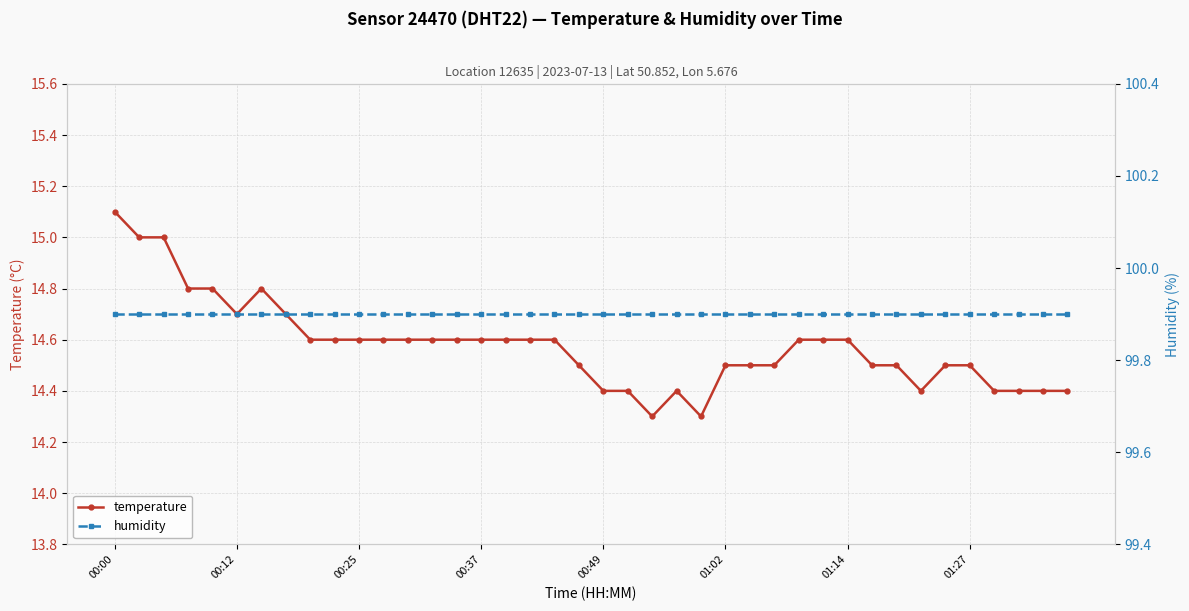

At which label is humidity closest to 99?

00:00